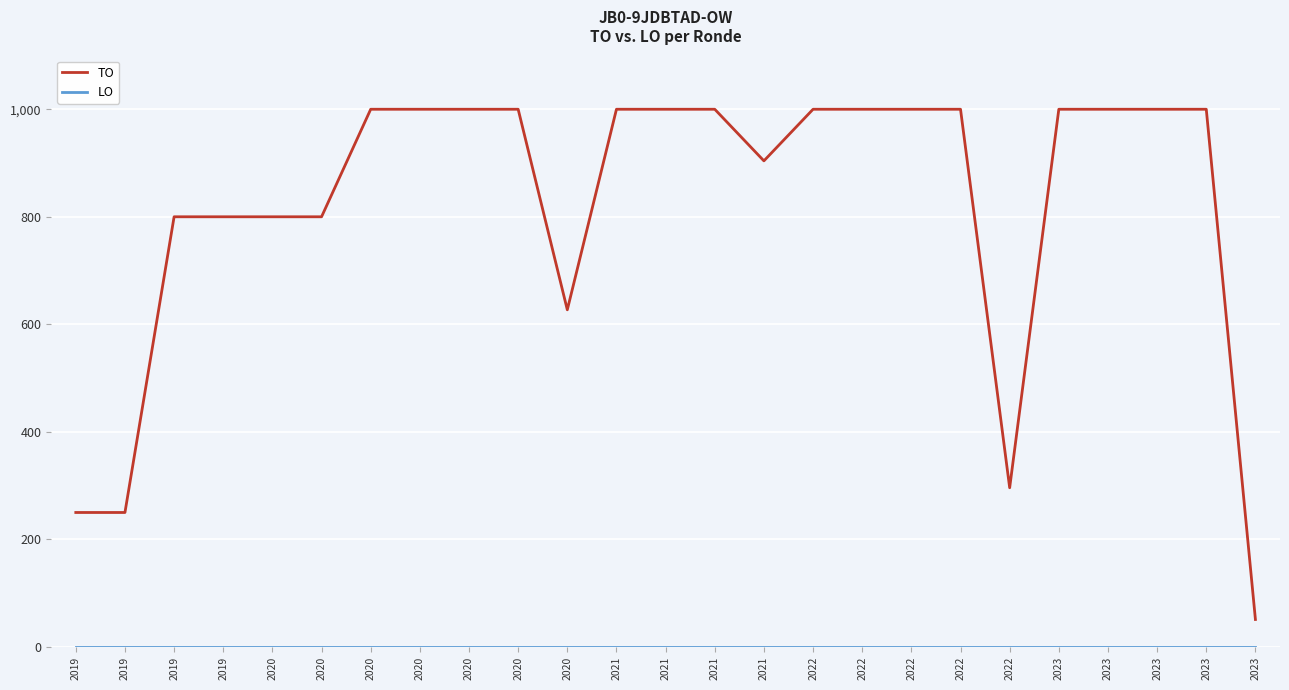

Does the chart have visible grid lines?

Yes